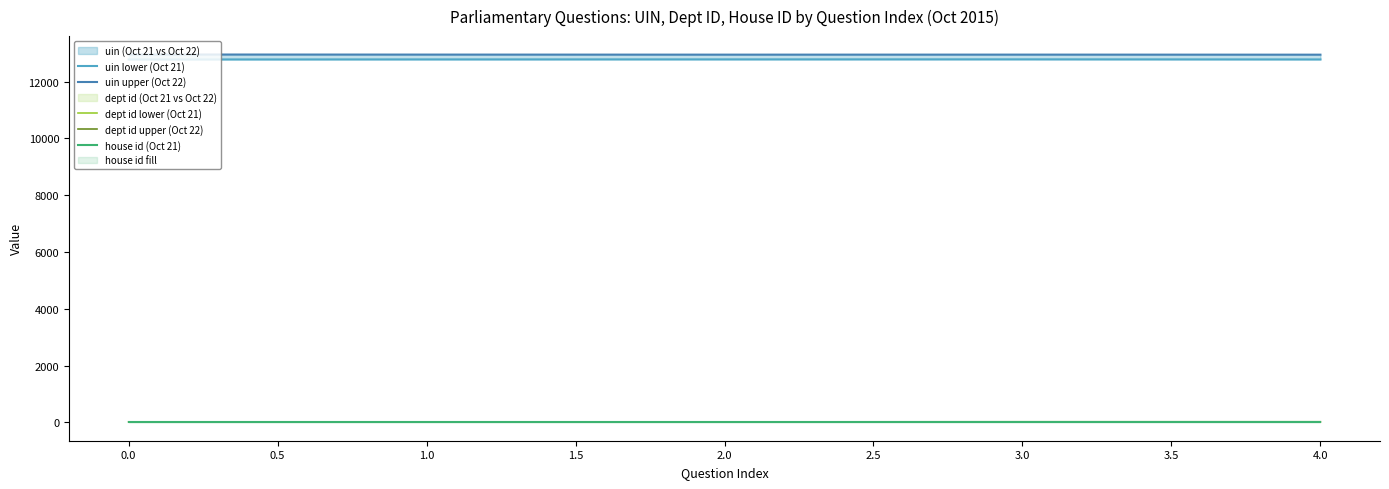

What is the difference between the second highest and minimum values in the dept id upper (Oct 22) series?

4